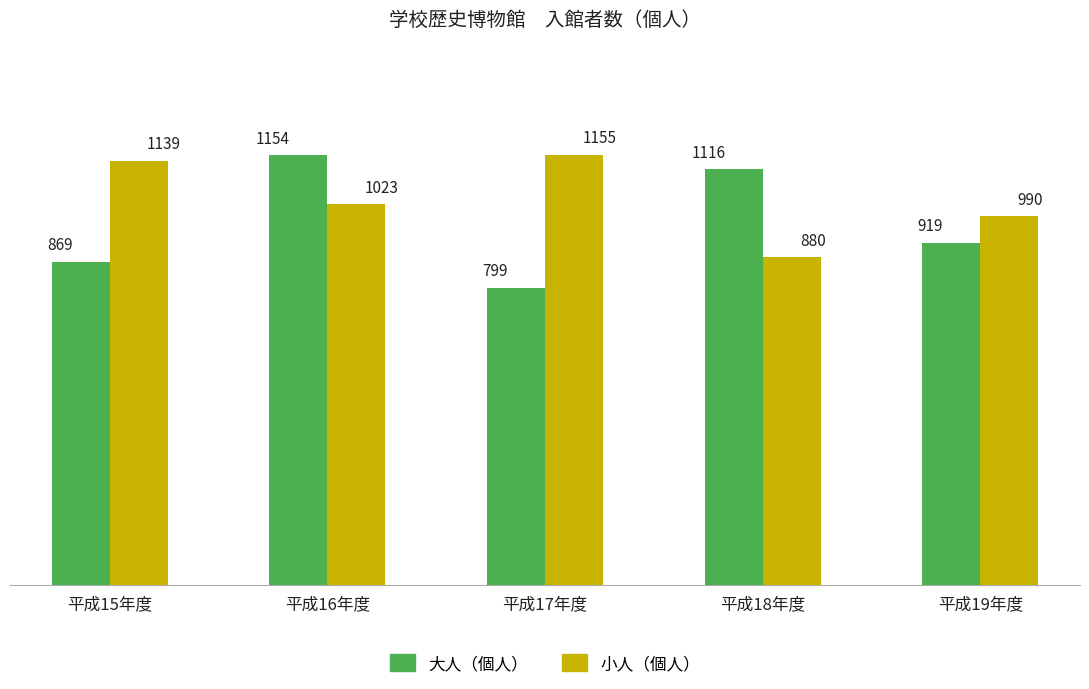

Between 平成18年度 and 平成19年度, which series saw the biggest shift?

大人（個人）